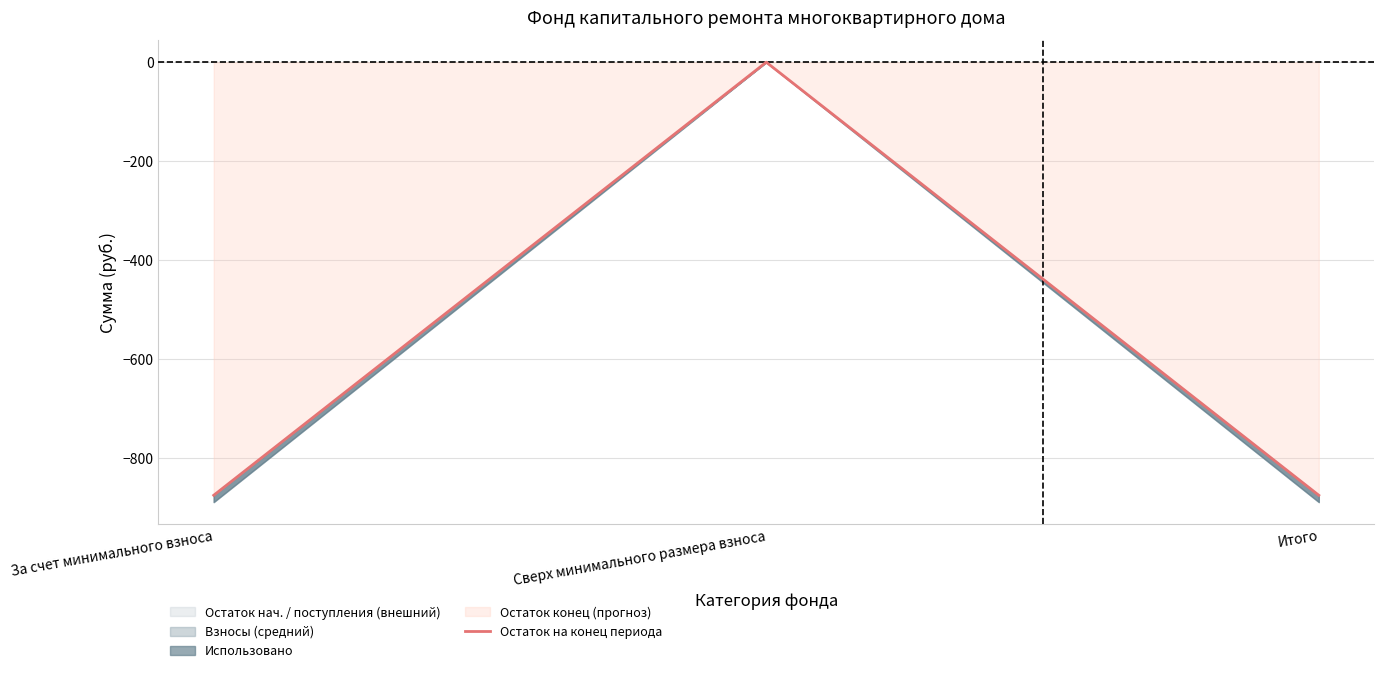

How many negative values are there?

2